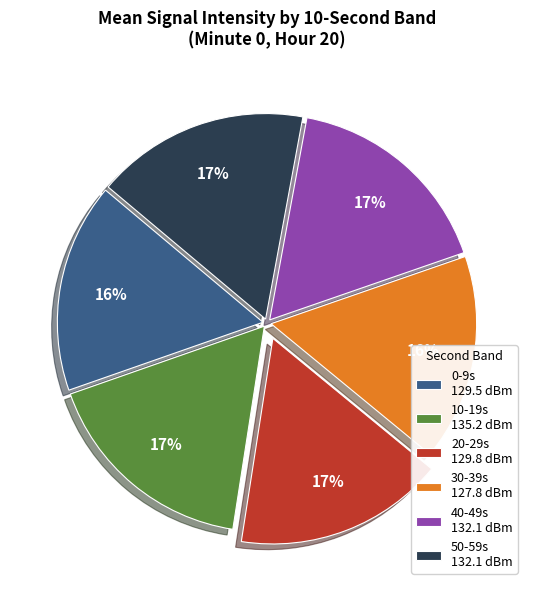

Which has a higher value, 30-39s 127.8 dBm or 10-19s 135.2 dBm?

10-19s 135.2 dBm